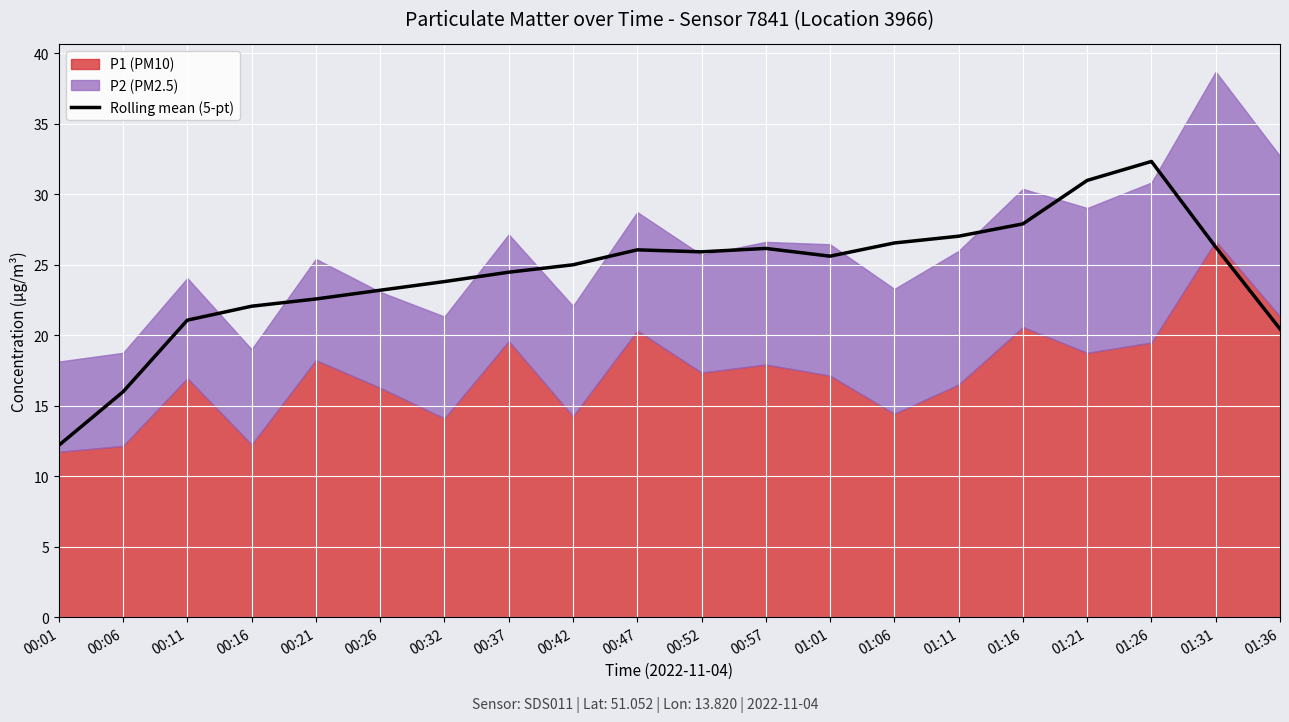

How many points are higher than both their immediate neighbors (excluding endpoints)?

3